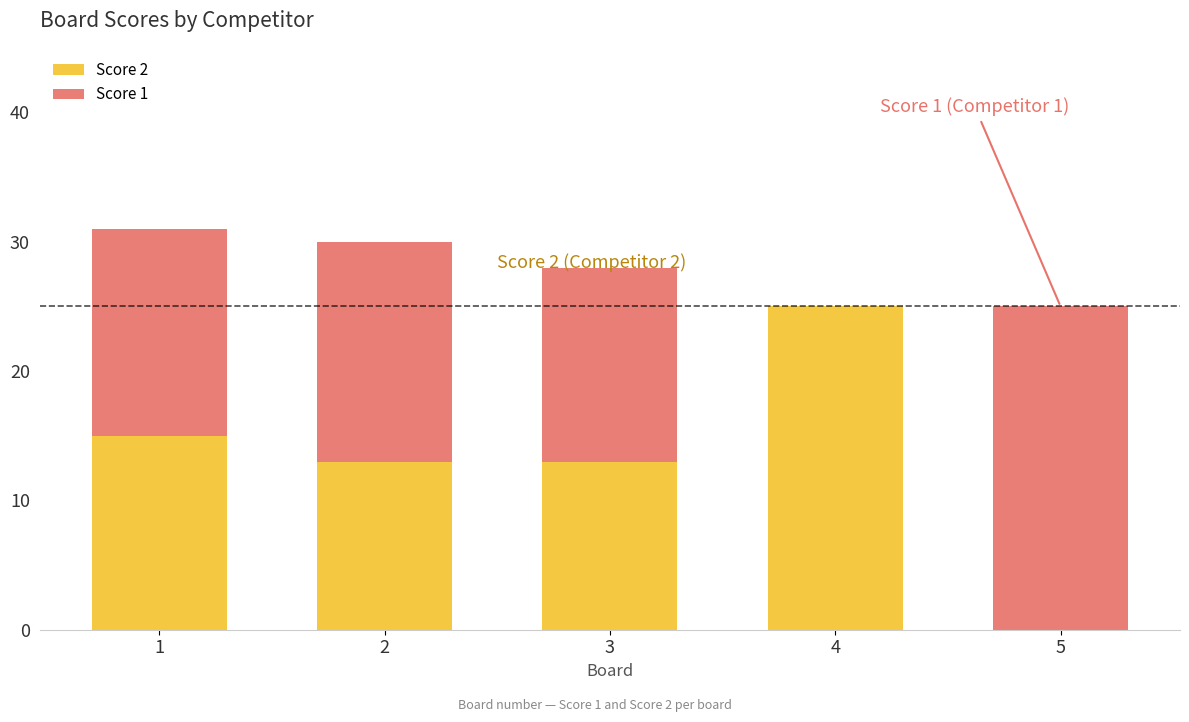

At which label does Score 2 reach its peak?

4